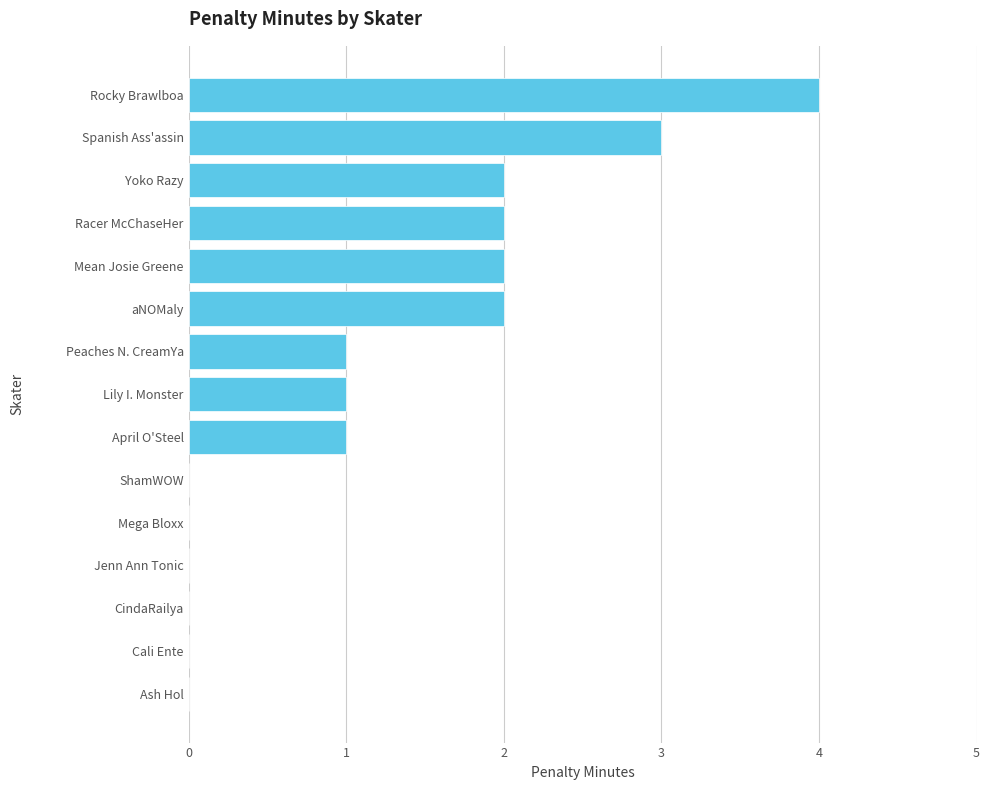

The chart shows a value of 4 at Rocky Brawlboa. True or false?

True